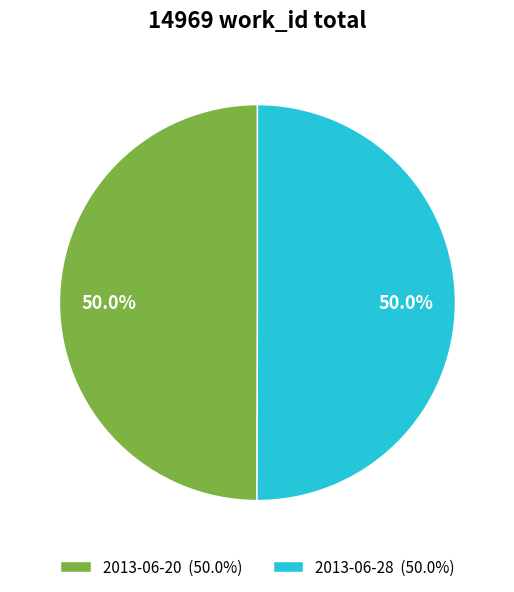

Approximately how many times larger is the value at 2013-06-28 (50.0%) compared to 2013-06-20 (50.0%)?

1.0